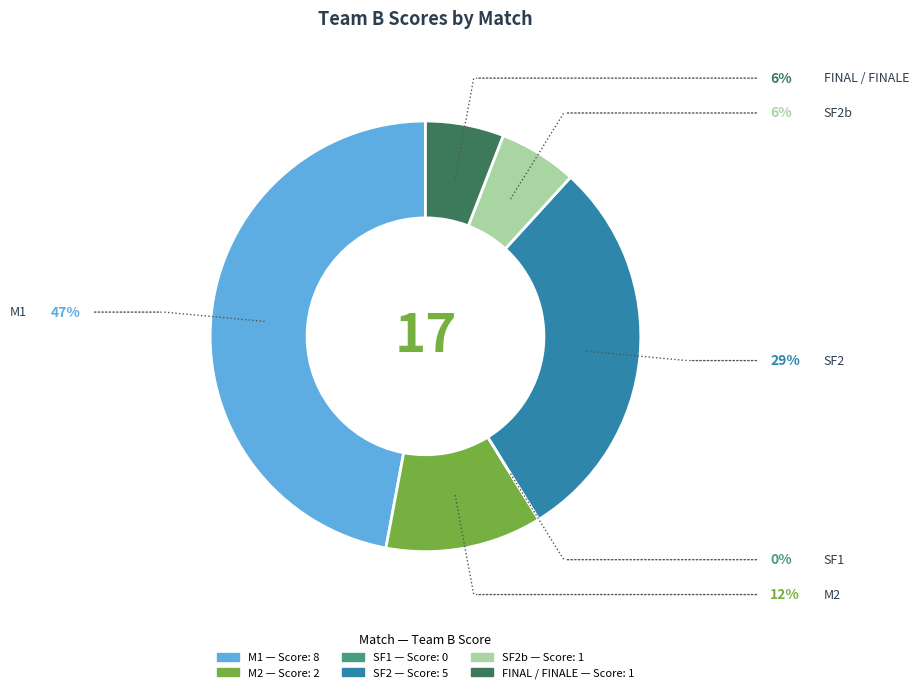

Is there any slice that represents more than half of the pie?

No